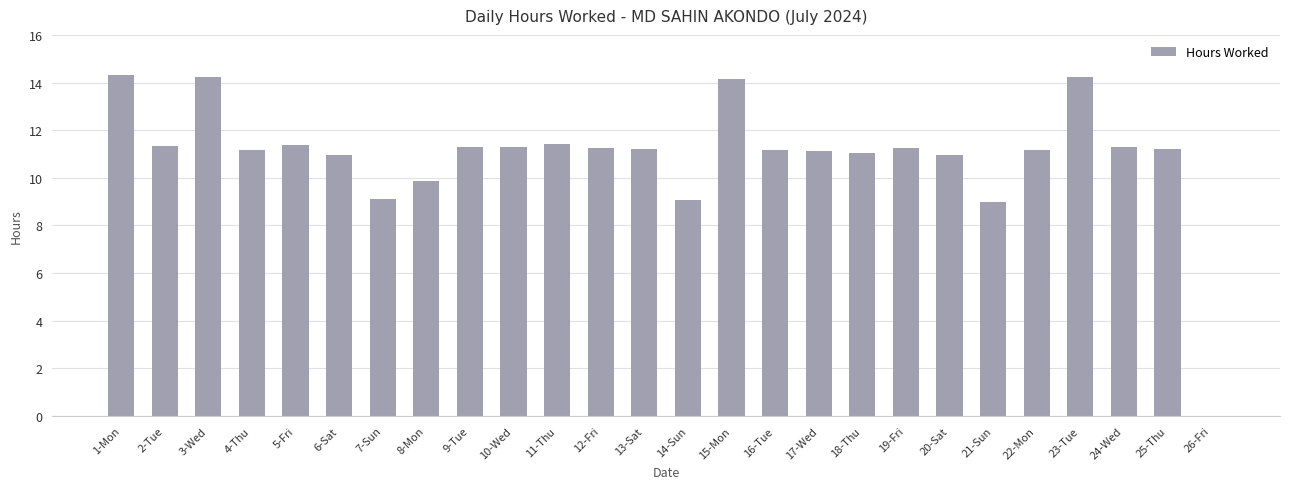

What is the greatest value displayed?

14.3